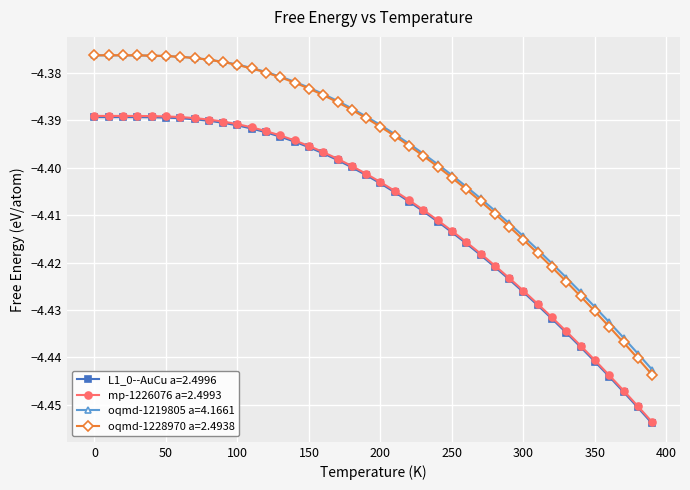

Which series has the largest range (max minus min)?

oqmd-1228970 a=2.4938